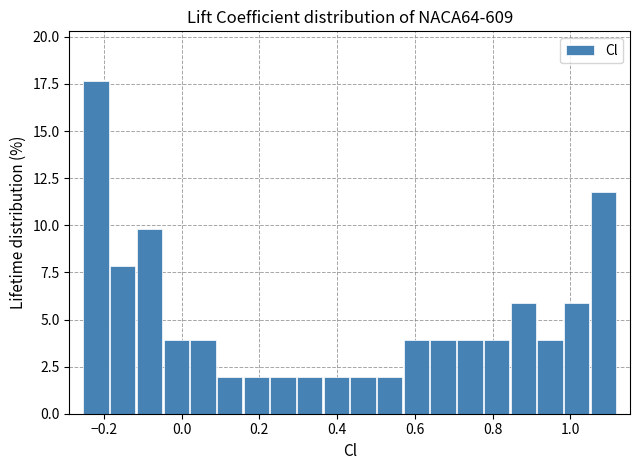

Read against the x-axis, roughly where is the centre of the tallest bar?

-0.22